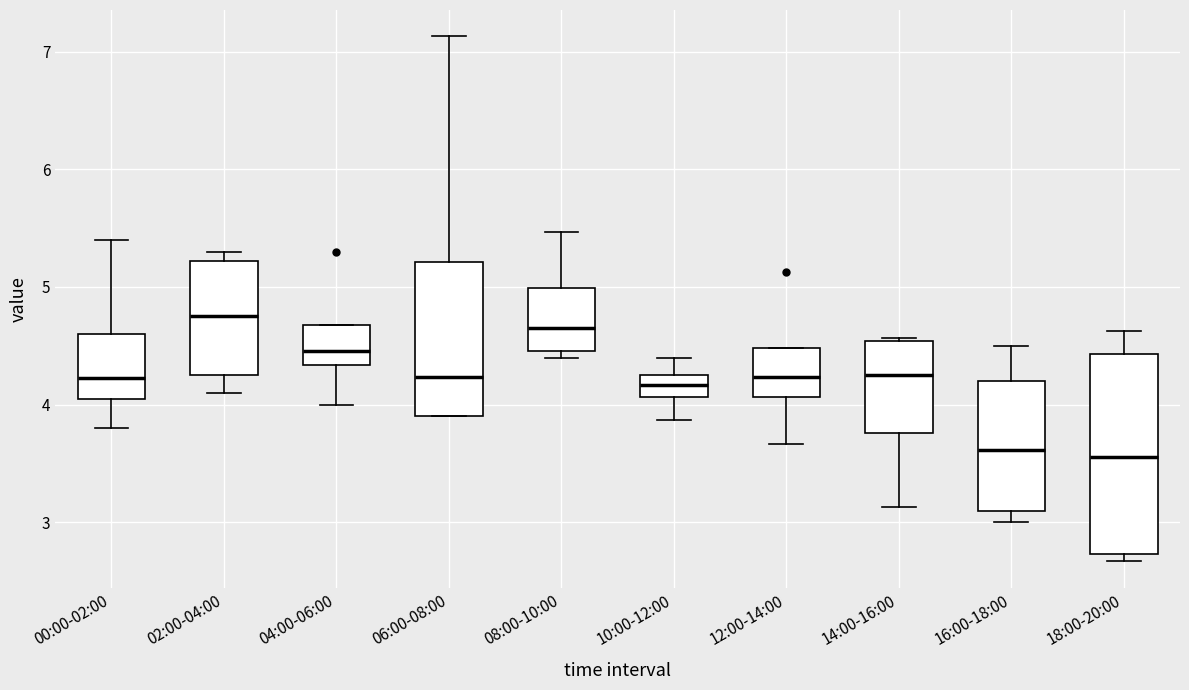

Reading left to right, transcribe this box plot: for each box, give where its median line is, the range the box spans, and where its two whiskers end, as read against the y-axis. The values are not printed on the chart, so give them approximately, as read against the axis.

00:00-02:00: median 4.2, box 4.0 to 4.6, whiskers 3.8 to 5.4
02:00-04:00: median 4.8, box 4.3 to 5.2, whiskers 4.1 to 5.3
04:00-06:00: median 4.5, box 4.3 to 4.7, whiskers 4.0 to 4.7
06:00-08:00: median 4.2, box 3.9 to 5.2, whiskers 3.9 to 7.1
08:00-10:00: median 4.7, box 4.5 to 5.0, whiskers 4.4 to 5.5
10:00-12:00: median 4.2, box 4.1 to 4.3, whiskers 3.9 to 4.4
12:00-14:00: median 4.2, box 4.1 to 4.5, whiskers 3.7 to 4.5
14:00-16:00: median 4.3, box 3.8 to 4.5, whiskers 3.1 to 4.6
16:00-18:00: median 3.6, box 3.1 to 4.2, whiskers 3.0 to 4.5
18:00-20:00: median 3.6, box 2.7 to 4.4, whiskers 2.7 (just below the box's lower edge) to 4.6